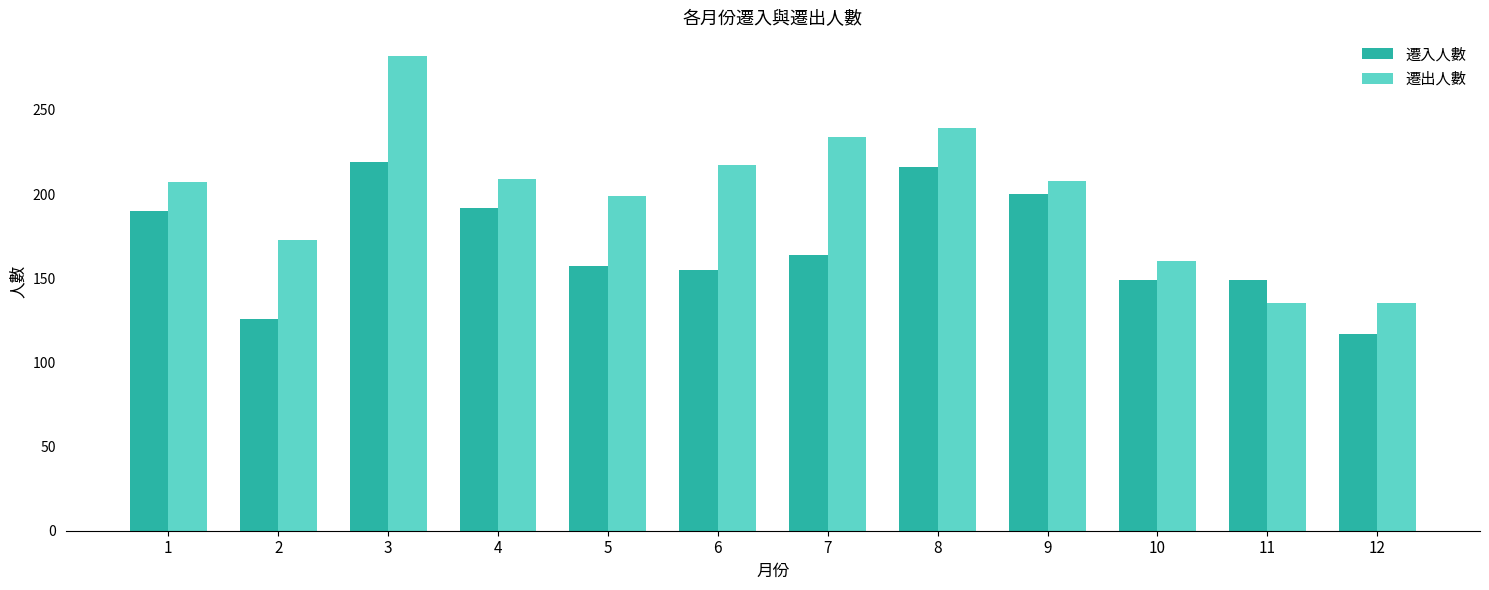

What is the maximum value for 遷出人數?

282